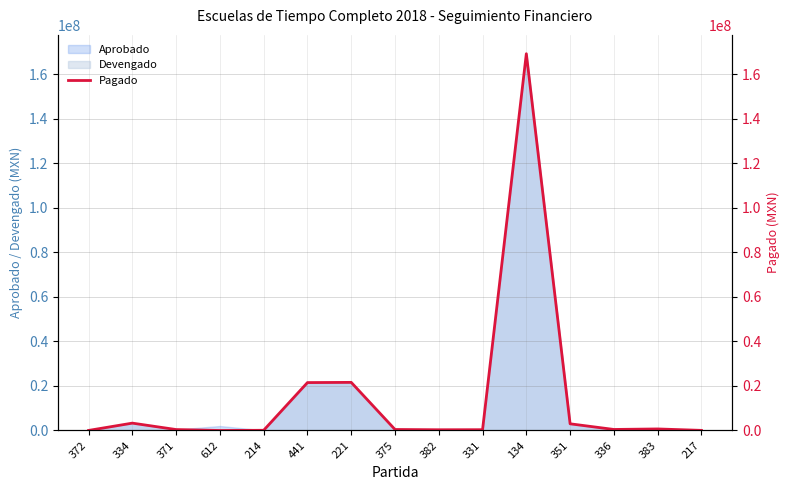

Where is the first local maximum?

334